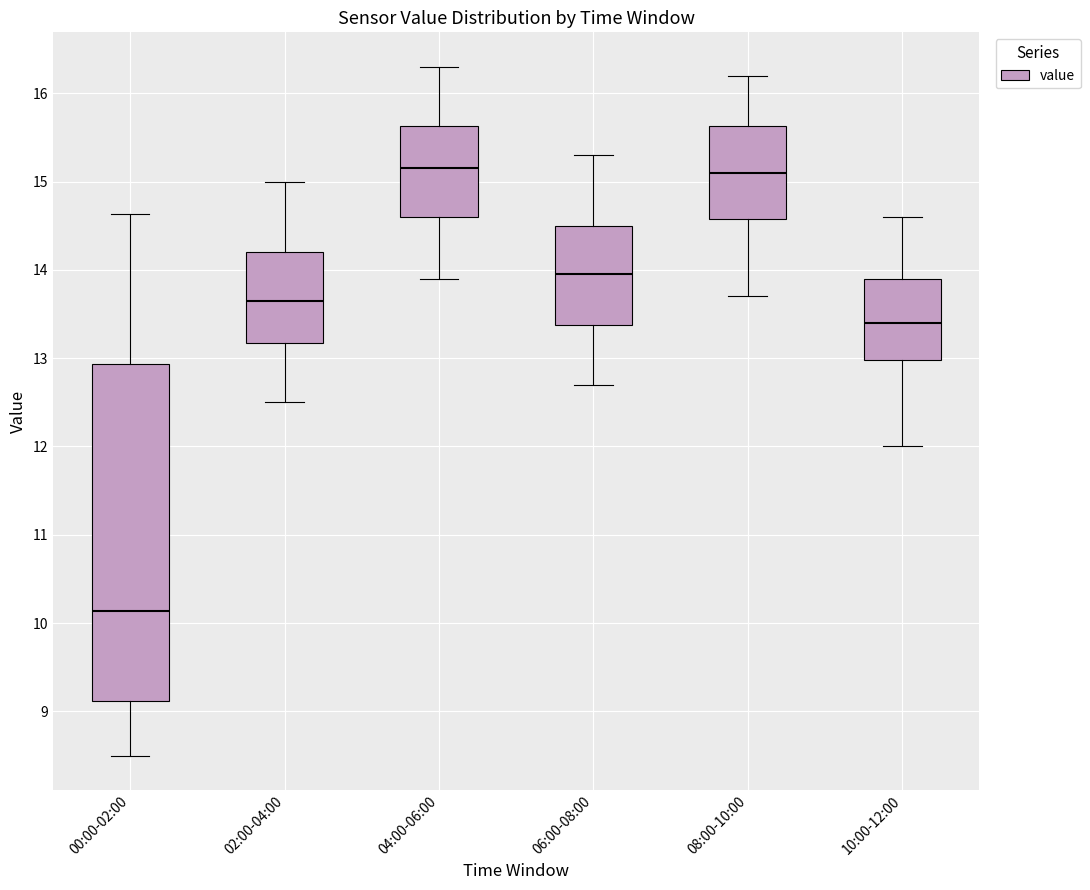

Which box is the tallest, from its lower edge to its upper edge?

00:00-02:00